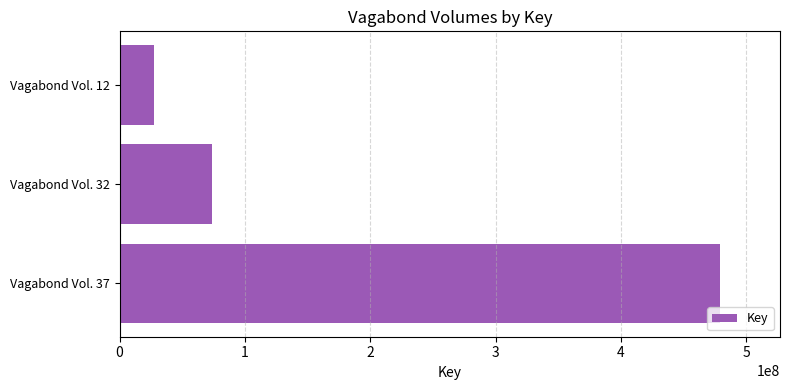

What is the average value?

193465329